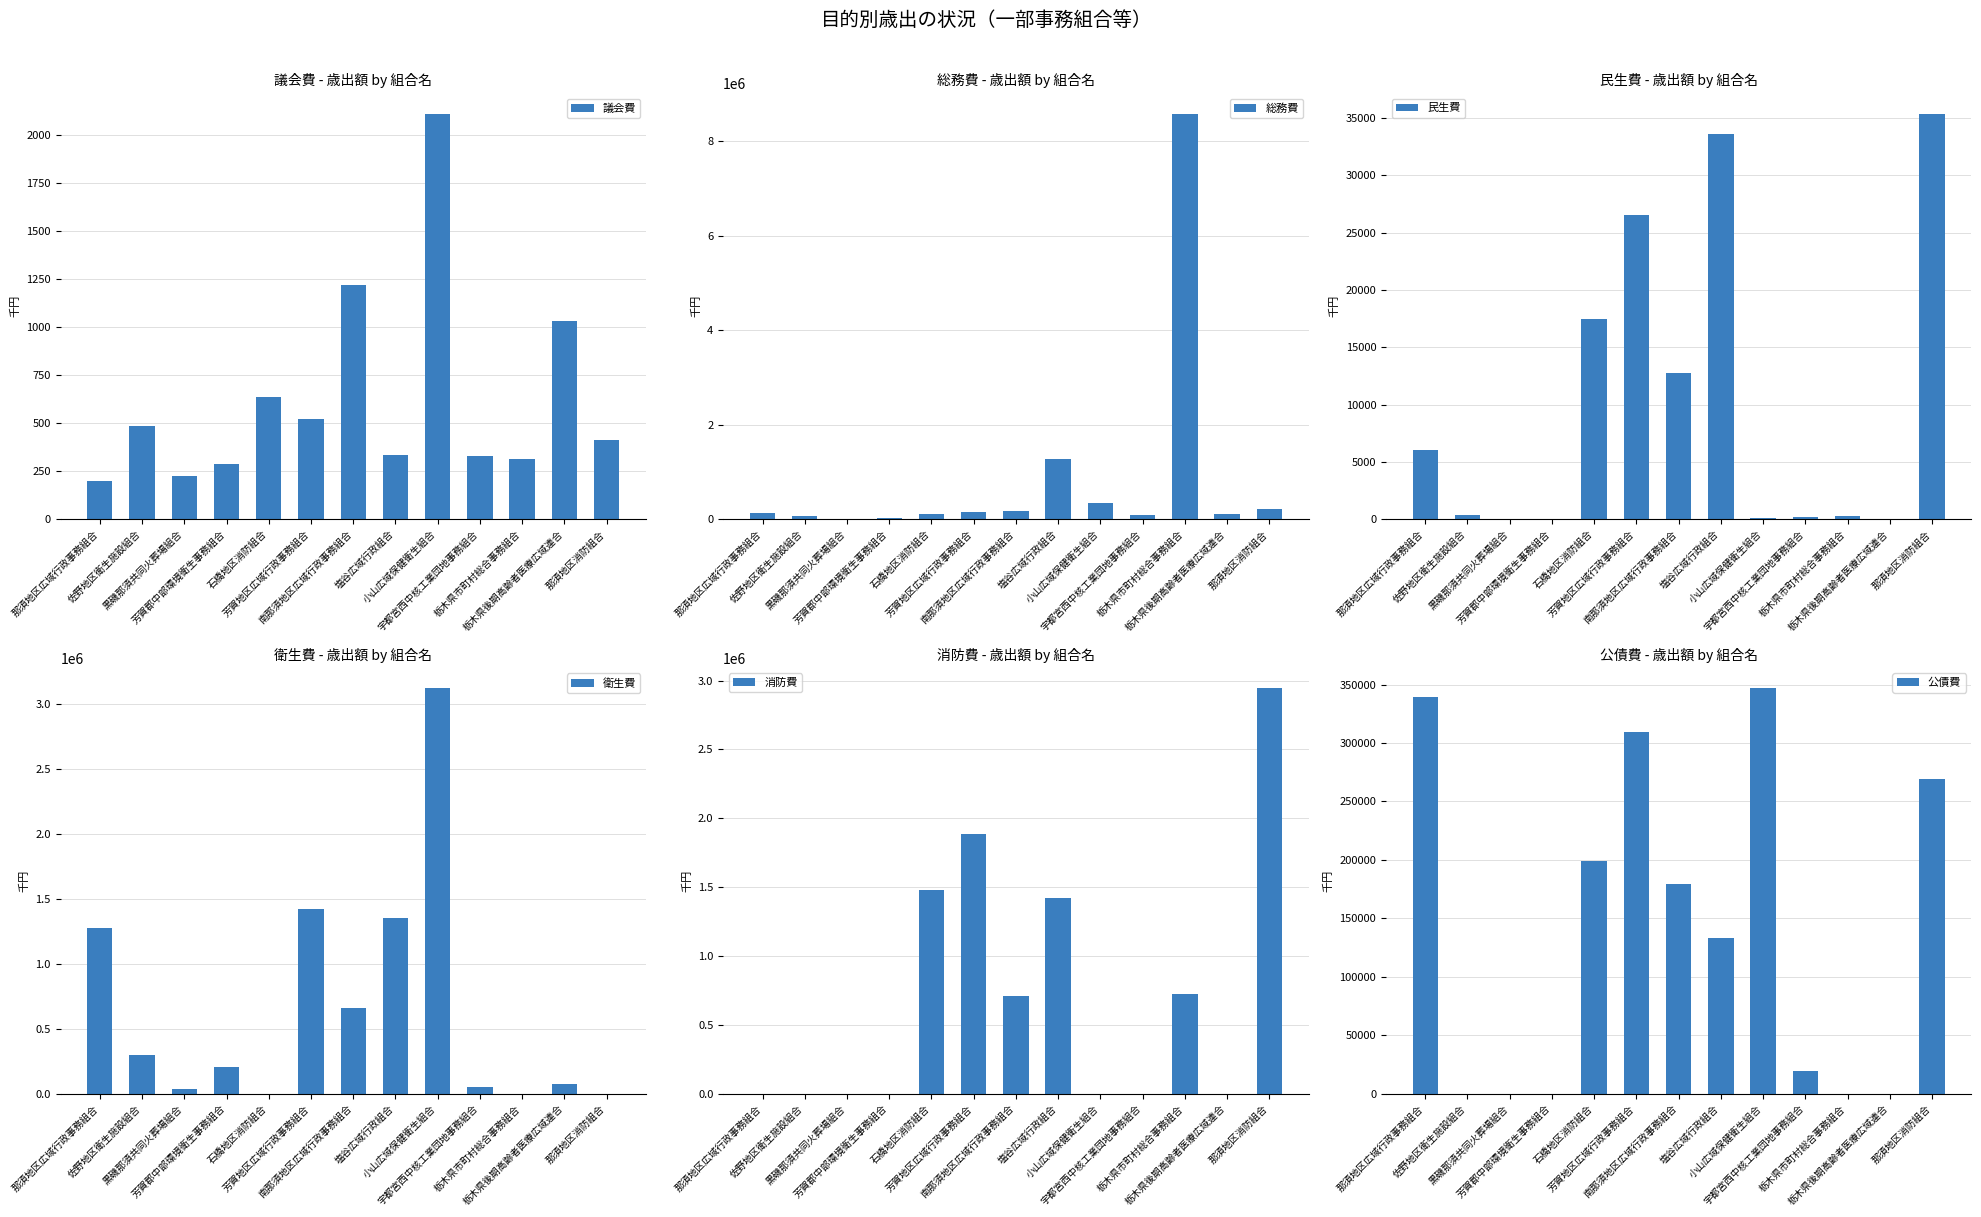

Reading left to right, extract all data points from this chart.

議会費: 那須地区広域行政事務組合=198	佐野地区衛生施設組合=485	黒磯那須共同火葬場組合=224	芳賀郡中部環境衛生事務組合=288	石橋地区消防組合=637	芳賀地区広域行政事務組合=522	南那須地区広域行政事務組合=1217	塩谷広域行政組合=332	小山広域保健衛生組合=2111	宇都宮西中核工業団地事務組合=330	栃木県市町村総合事務組合=314	栃木県後期高齢者医療広域連合=1030	那須地区消防組合=414
総務費: 那須地区広域行政事務組合=130305	佐野地区衛生施設組合=76126	黒磯那須共同火葬場組合=33	芳賀郡中部環境衛生事務組合=19736	石橋地区消防組合=112640	芳賀地区広域行政事務組合=143906	南那須地区広域行政事務組合=172286	塩谷広域行政組合=1284389	小山広域保健衛生組合=338967	宇都宮西中核工業団地事務組合=93877	栃木県市町村総合事務組合=8585053	栃木県後期高齢者医療広域連合=110977	那須地区消防組合=212595
民生費: 那須地区広域行政事務組合=6045	佐野地区衛生施設組合=340	黒磯那須共同火葬場組合=0	芳賀郡中部環境衛生事務組合=0	石橋地区消防組合=17455	芳賀地区広域行政事務組合=26540	南那須地区広域行政事務組合=12760	塩谷広域行政組合=33551	小山広域保健衛生組合=80	宇都宮西中核工業団地事務組合=170	栃木県市町村総合事務組合=320	栃木県後期高齢者医療広域連合=0	那須地区消防組合=35370
衛生費: 那須地区広域行政事務組合=1274787	佐野地区衛生施設組合=297542	黒磯那須共同火葬場組合=38645	芳賀郡中部環境衛生事務組合=202104	石橋地区消防組合=0	芳賀地区広域行政事務組合=1426683	南那須地区広域行政事務組合=659973	塩谷広域行政組合=1356805	小山広域保健衛生組合=3124909	宇都宮西中核工業団地事務組合=47975	栃木県市町村総合事務組合=0	栃木県後期高齢者医療広域連合=73324	那須地区消防組合=0
消防費: 那須地区広域行政事務組合=0	佐野地区衛生施設組合=0	黒磯那須共同火葬場組合=0	芳賀郡中部環境衛生事務組合=0	石橋地区消防組合=1477991	芳賀地区広域行政事務組合=1882768	南那須地区広域行政事務組合=710773	塩谷広域行政組合=1418237	小山広域保健衛生組合=0	宇都宮西中核工業団地事務組合=0	栃木県市町村総合事務組合=725252	栃木県後期高齢者医療広域連合=0	那須地区消防組合=2945356
公債費: 那須地区広域行政事務組合=339054	佐野地区衛生施設組合=0	黒磯那須共同火葬場組合=0	芳賀郡中部環境衛生事務組合=0	石橋地区消防組合=198932	芳賀地区広域行政事務組合=309192	南那須地区広域行政事務組合=179374	塩谷広域行政組合=133285	小山広域保健衛生組合=346983	宇都宮西中核工業団地事務組合=19165	栃木県市町村総合事務組合=0	栃木県後期高齢者医療広域連合=0	那須地区消防組合=269128